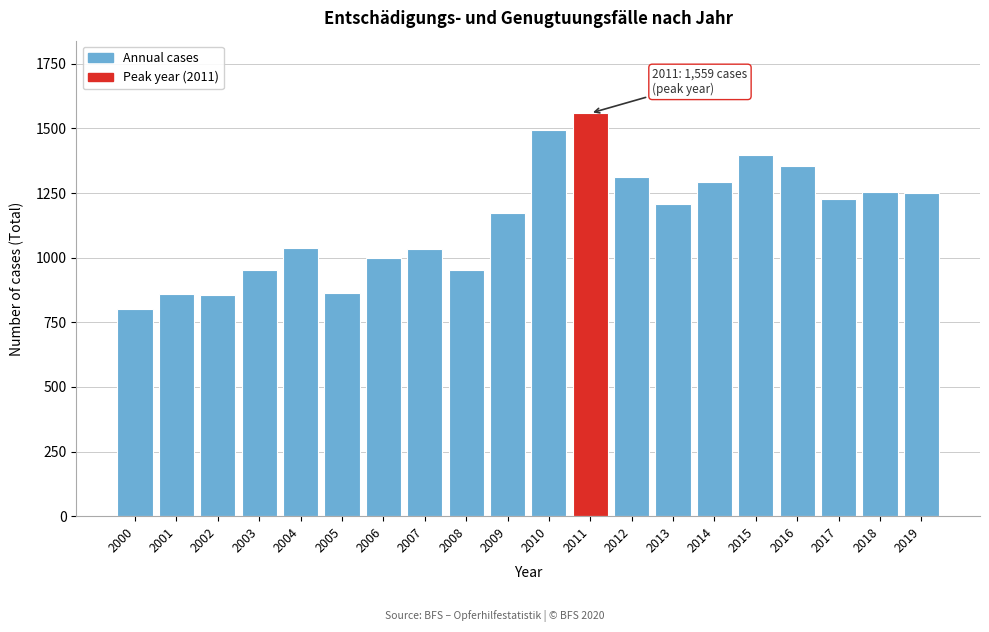

What is the maximum value shown in the chart?

1559